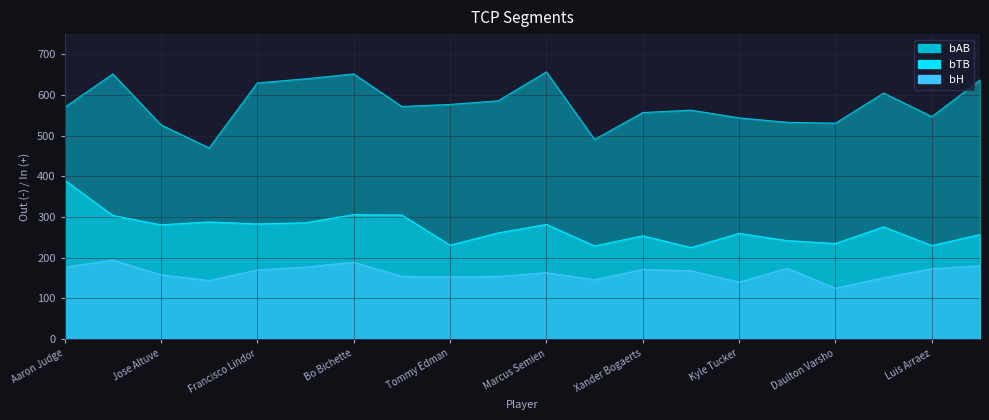

Rank the categories by bH value from highest to lowest.

Trea Turner, Bo Bichette, Amed Rosario, Aaron Judge, Dansby Swanson, Jeff McNeil, Luis Arraez, Xander Bogaerts, Francisco Lindor, Steven Kwan, Marcus Semien, Jose Altuve, Mookie Betts, Randy Arozarena, Tommy Edman, Adolis García, Andrés Giménez, Yordan Alvarez, Kyle Tucker, Daulton Varsho